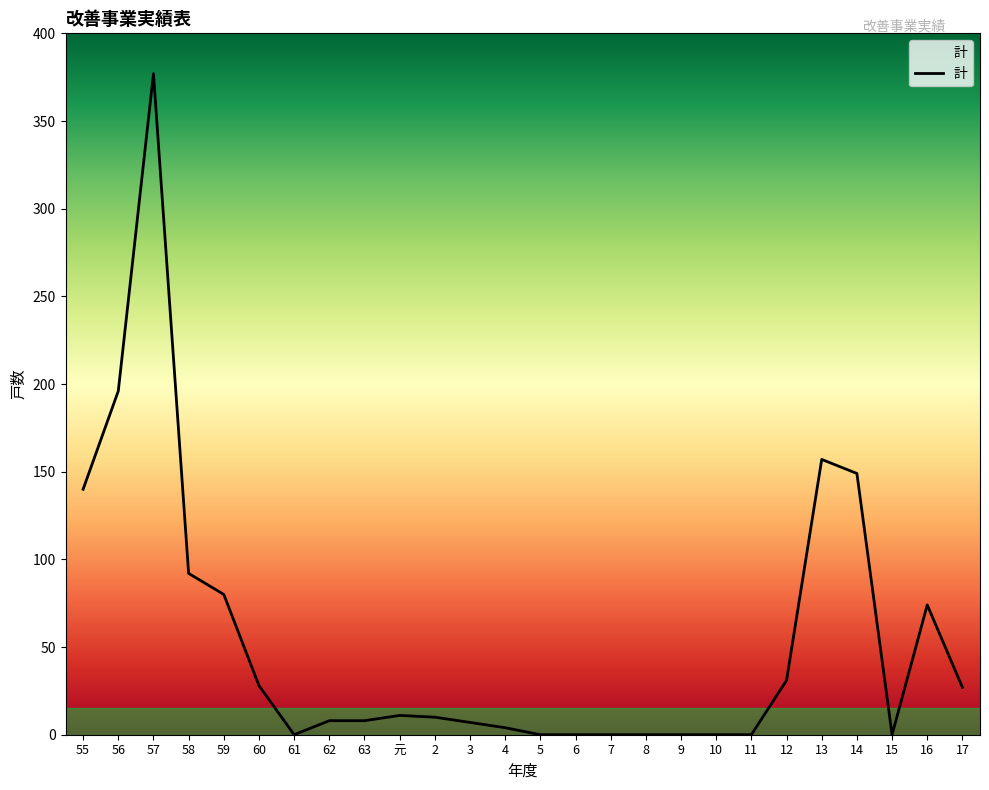

At which label does the data first exceed 10?

55